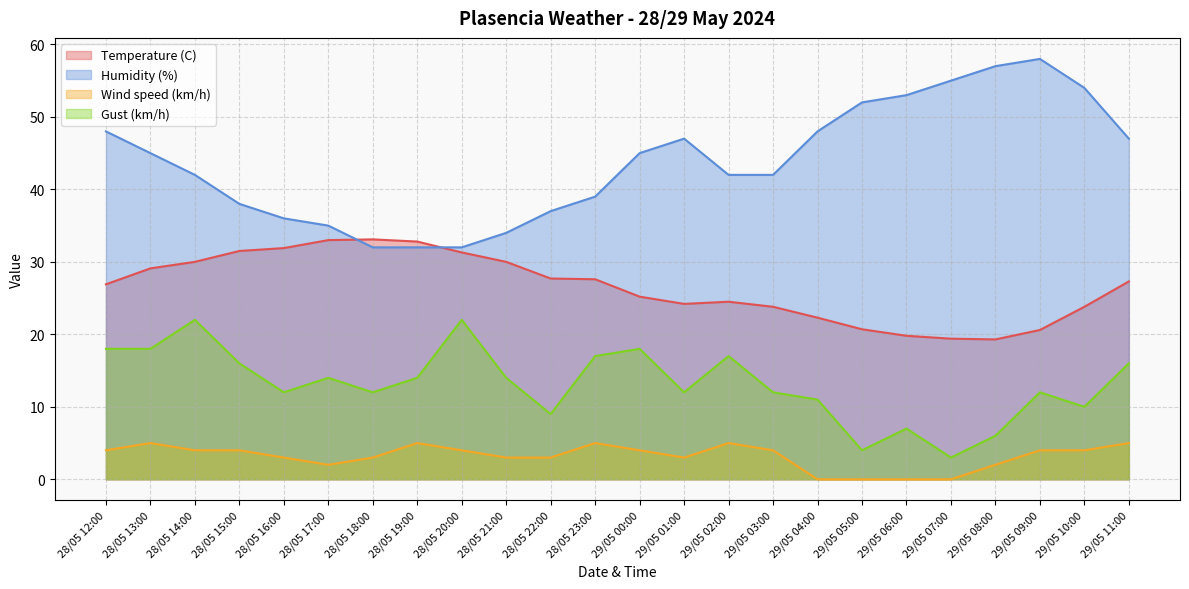

Between 29/05 01:00 and 28/05 18:00, which is larger?

28/05 18:00